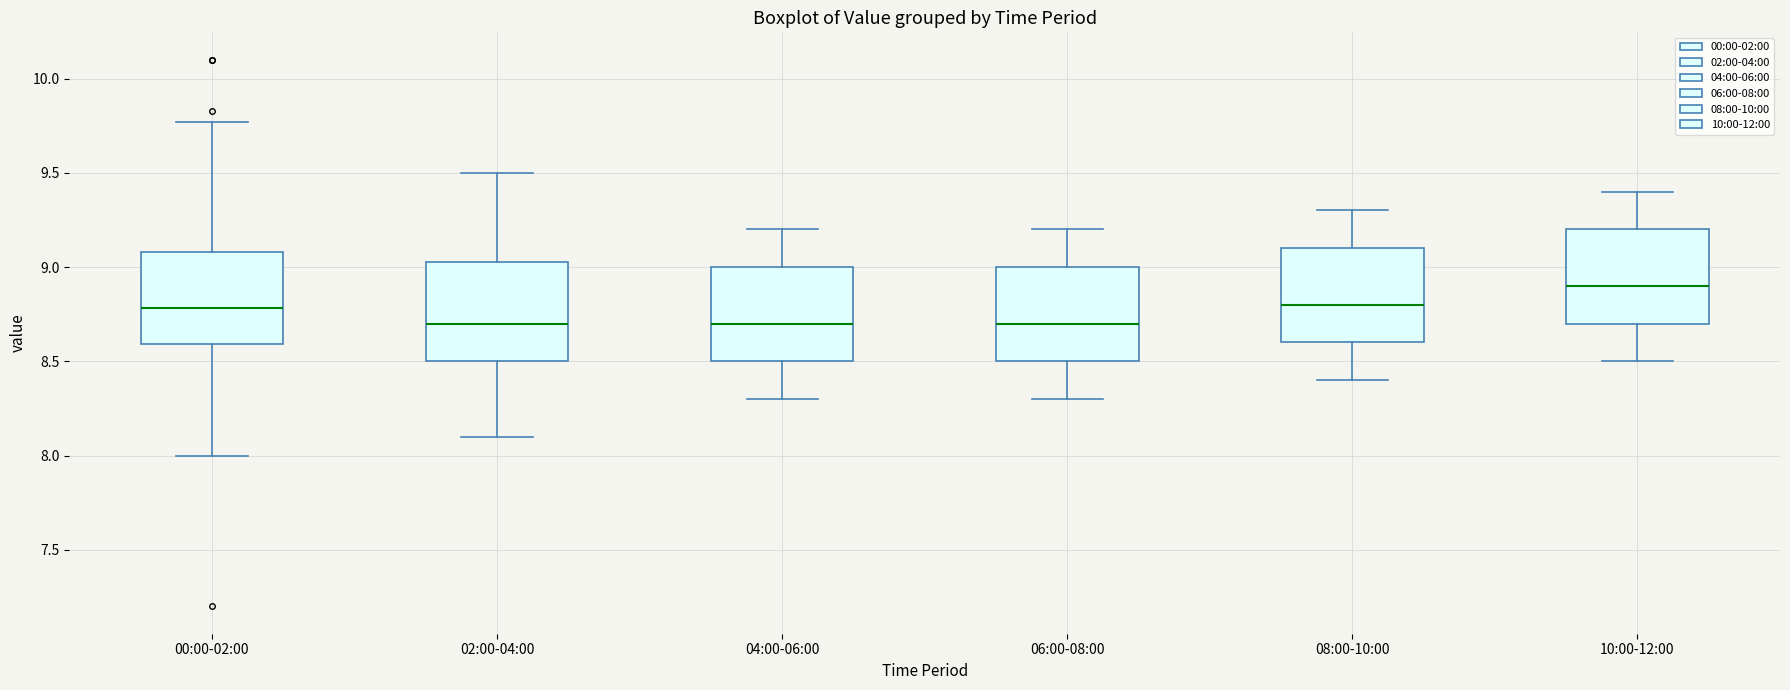

Reading left to right, read every box against the y-axis: the position of its median line, the range the box covers, and the ends of its whiskers. The values are not printed on the chart, so give them approximately, as read against the axis.

00:00-02:00: median 8.80, box 8.60 to 9.10, whiskers 8.00 to 9.75
02:00-04:00: median 8.70, box 8.50 to 9.05, whiskers 8.10 to 9.50
04:00-06:00: median 8.70, box 8.50 to 9.00, whiskers 8.30 to 9.20
06:00-08:00: median 8.70, box 8.50 to 9.00, whiskers 8.30 to 9.20
08:00-10:00: median 8.80, box 8.60 to 9.10, whiskers 8.40 to 9.30
10:00-12:00: median 8.90, box 8.70 to 9.20, whiskers 8.50 to 9.40